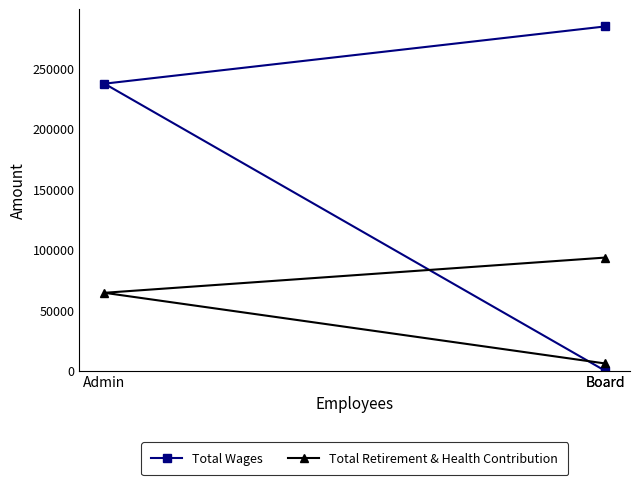

At which label does Total Wages first exceed 237215?

Board